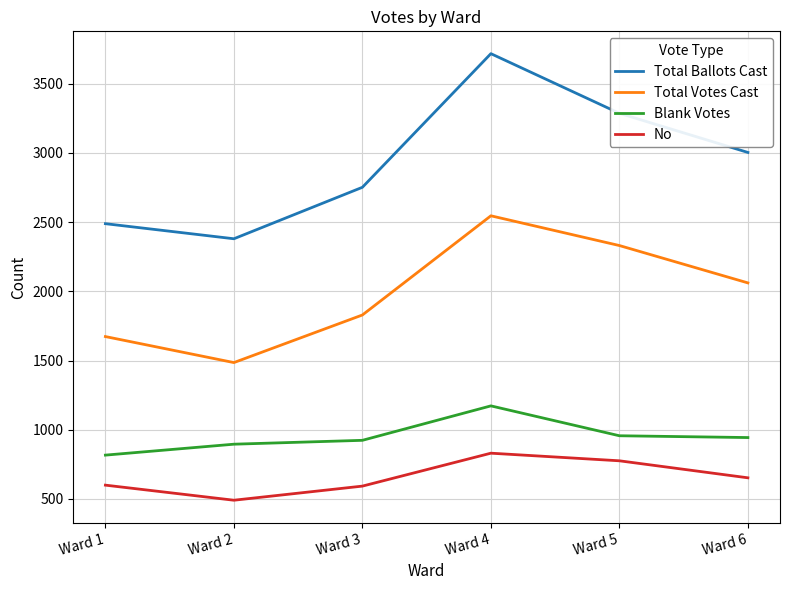

Is it true that Blank Votes equals 628 at Ward 5?

False